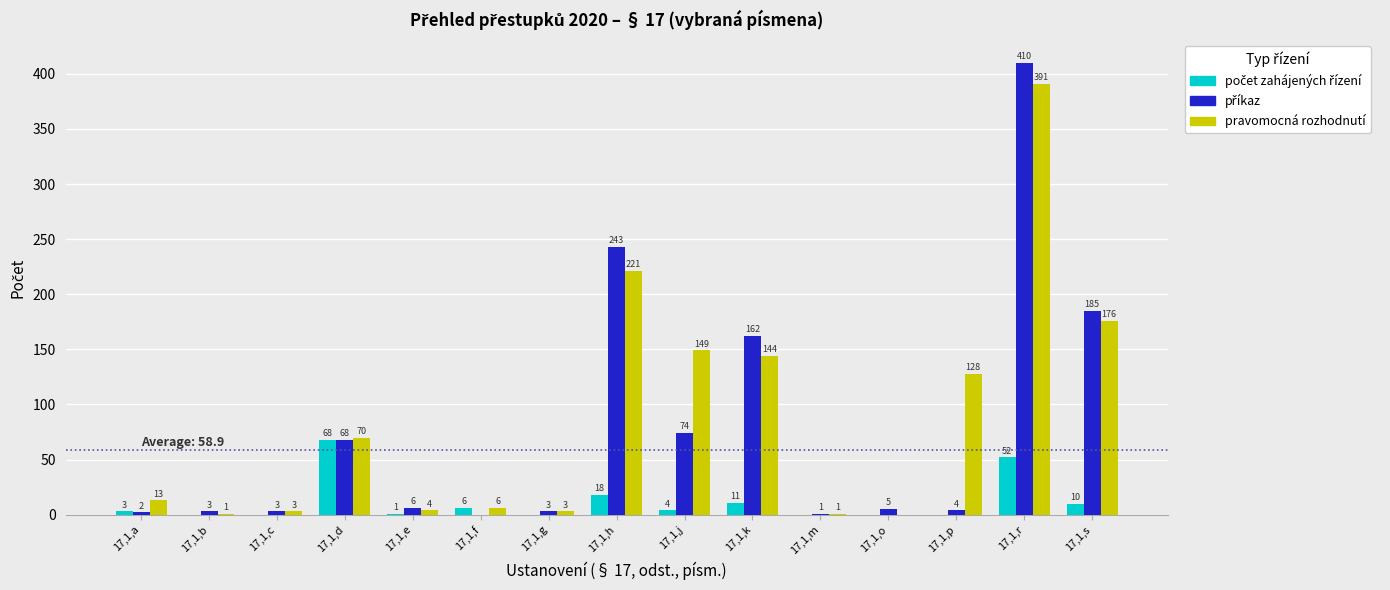

Which series changed the most between 17,1,d and 17,1,j?

pravomocná rozhodnutí